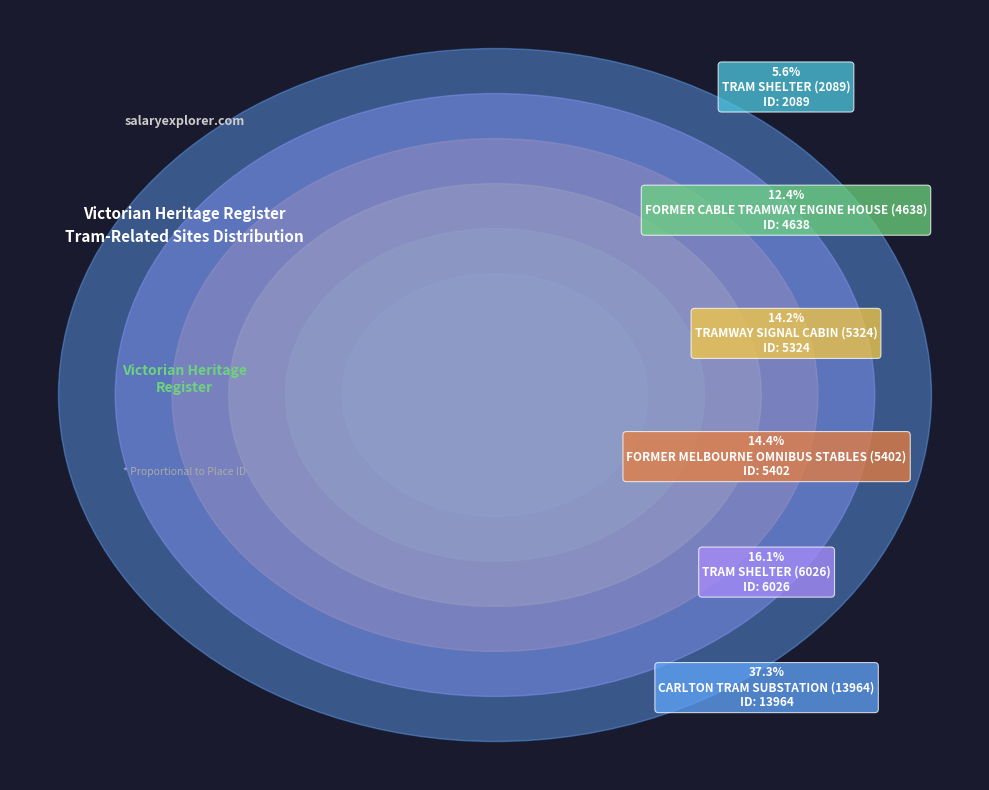

Does TRAMWAY SIGNAL CABIN (5324) represent more than half of the total?

No